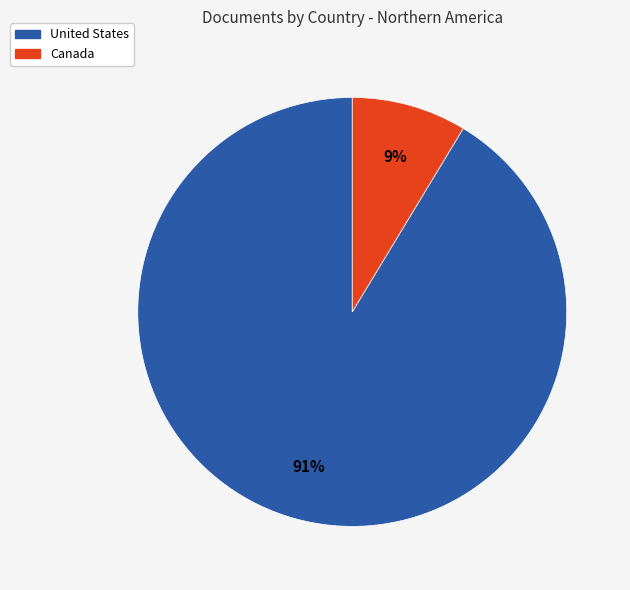

Do United States and Canada together represent more than half of the pie?

Yes